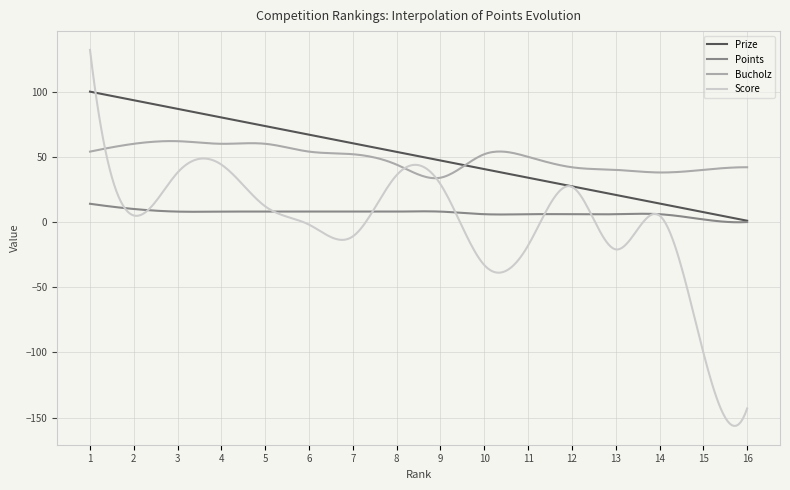

How many series are shown in this chart?

4